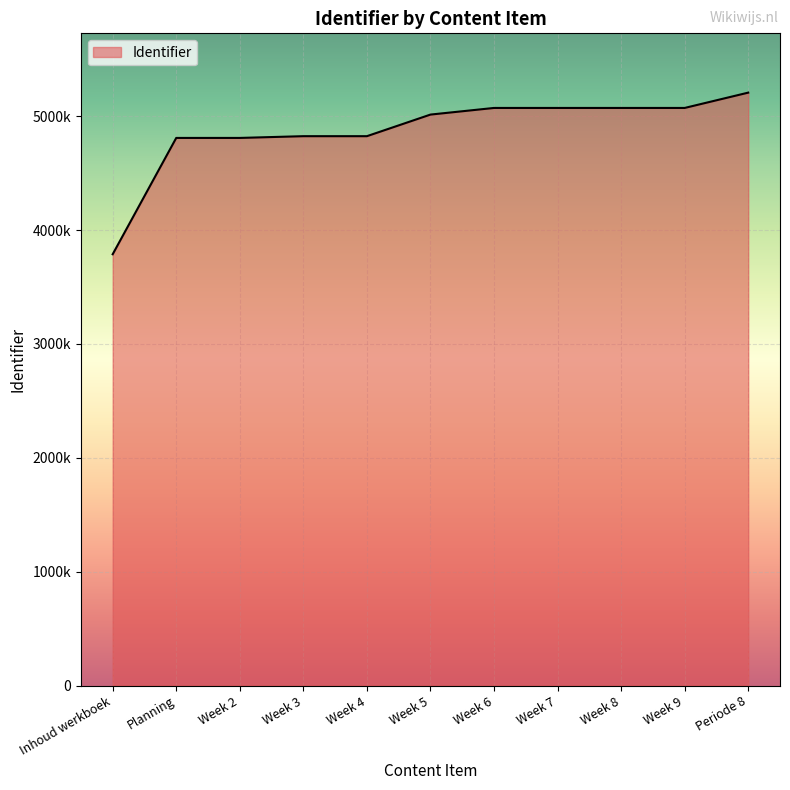

Is this an area chart (filled region under the line)?

Yes